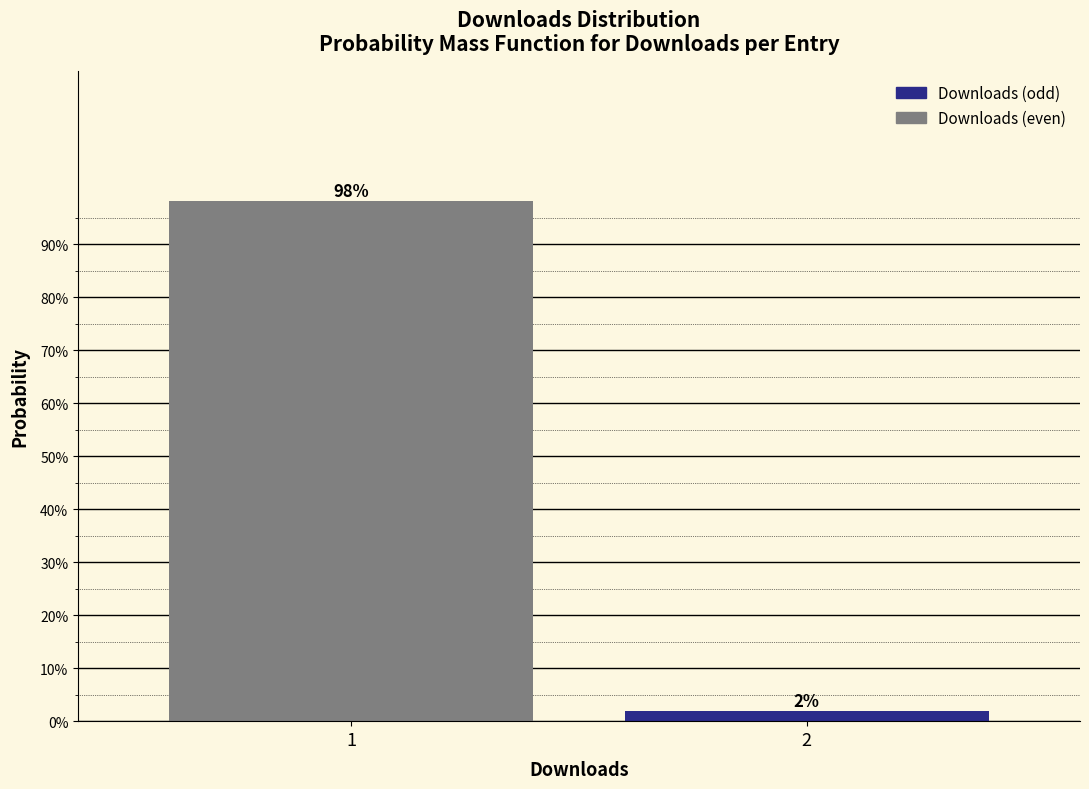

The chart shows a value of 164.8 at 1. True or false?

False